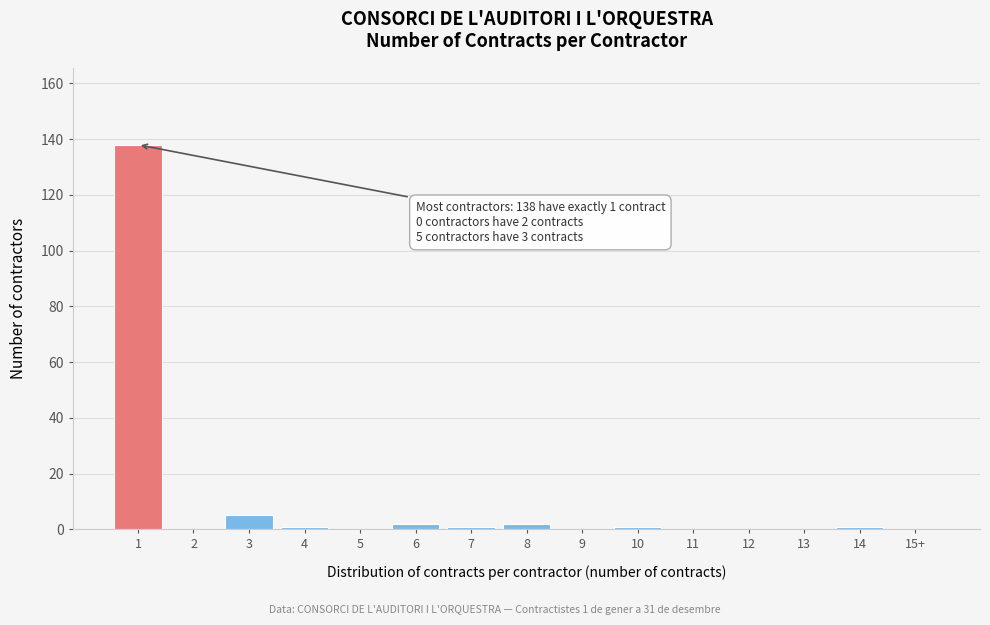

Reading left to right, list all the values displayed in this chart.

1=138	2=0	3=5	4=1	5=0	6=2	7=1	8=2	9=0	10=1	11=0	12=0	13=0	14=1	15+=0